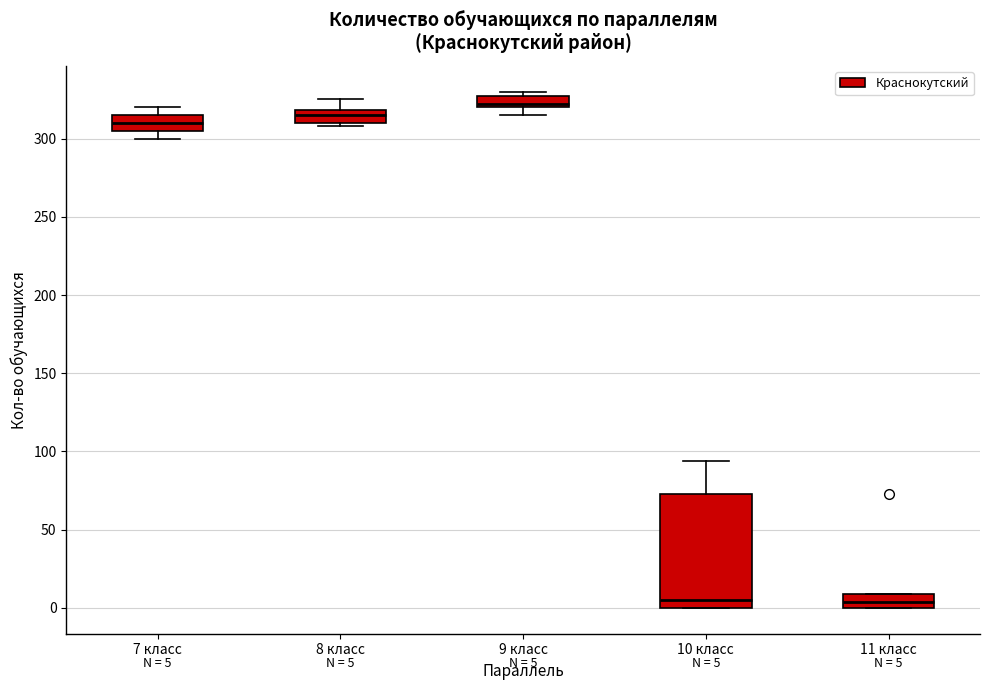

Comparing the boxes themselves (not the whiskers), which one is the tallest?

10 класс